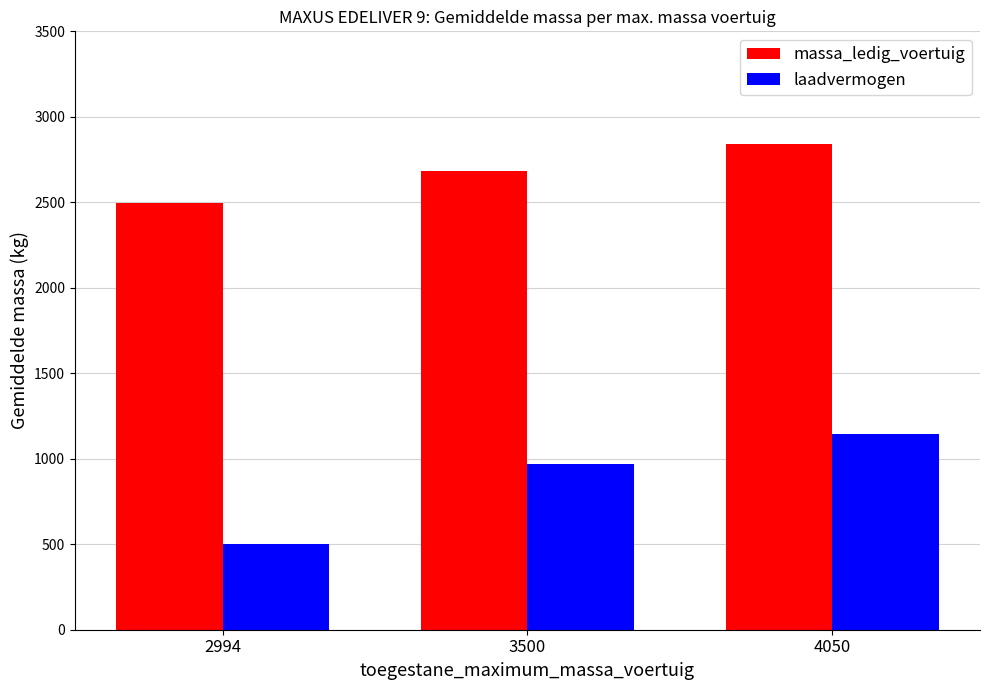

Between 3500 and 4050, which series saw the biggest shift?

laadvermogen